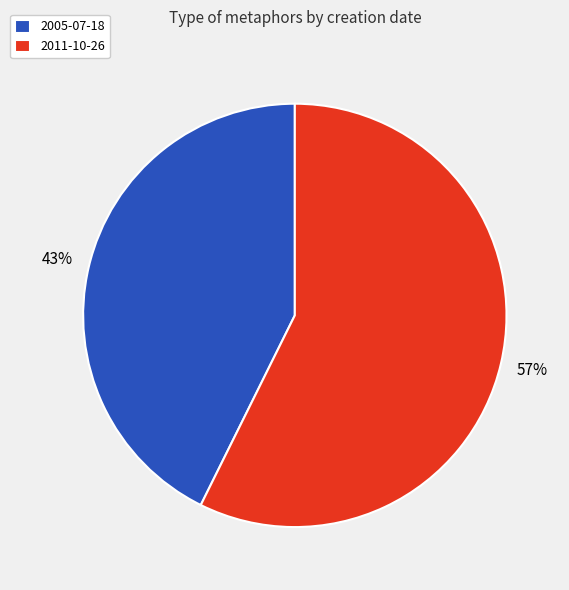

Between 2005-07-18 and 2011-10-26, which is larger?

2011-10-26